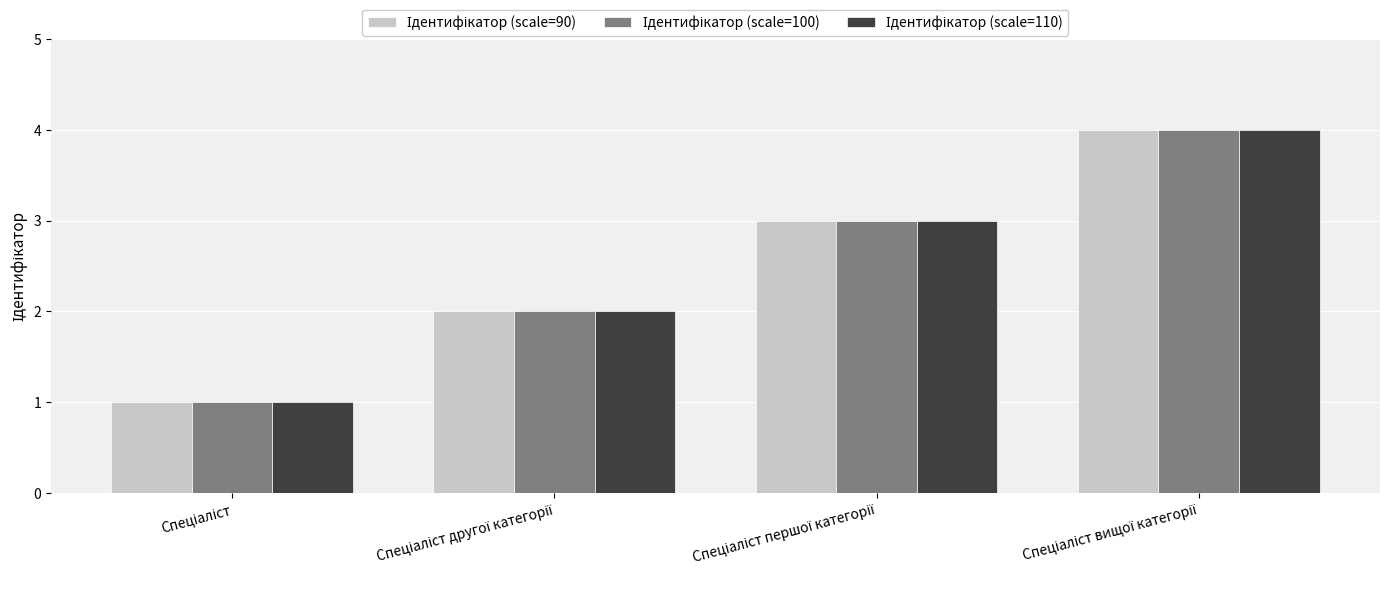

What is the maximum value shown in the chart?

4